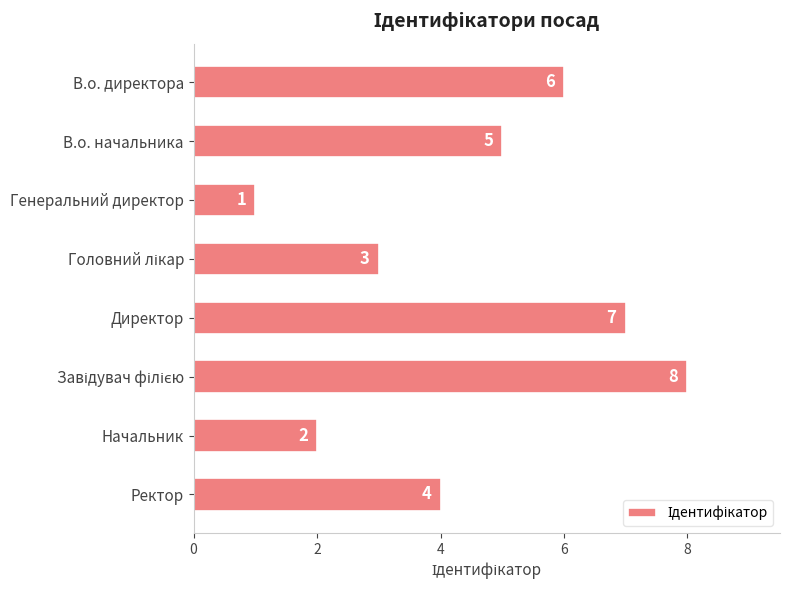

At which category does the chart reach its minimum across all series?

Генеральний директор